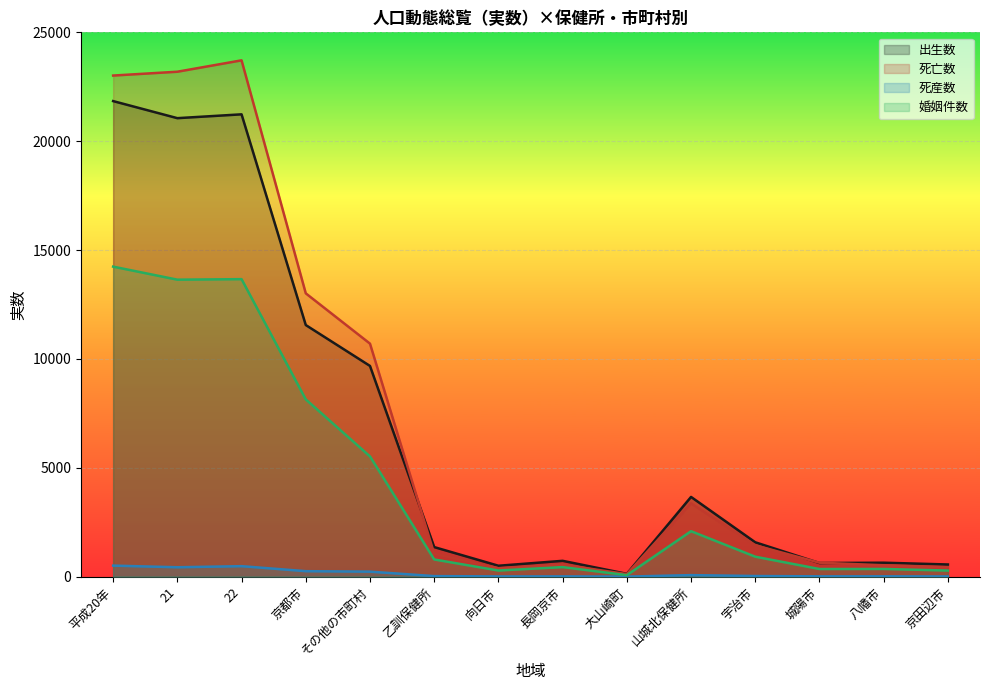

True or false: 出生数 and 死産数 cross at least once.

False